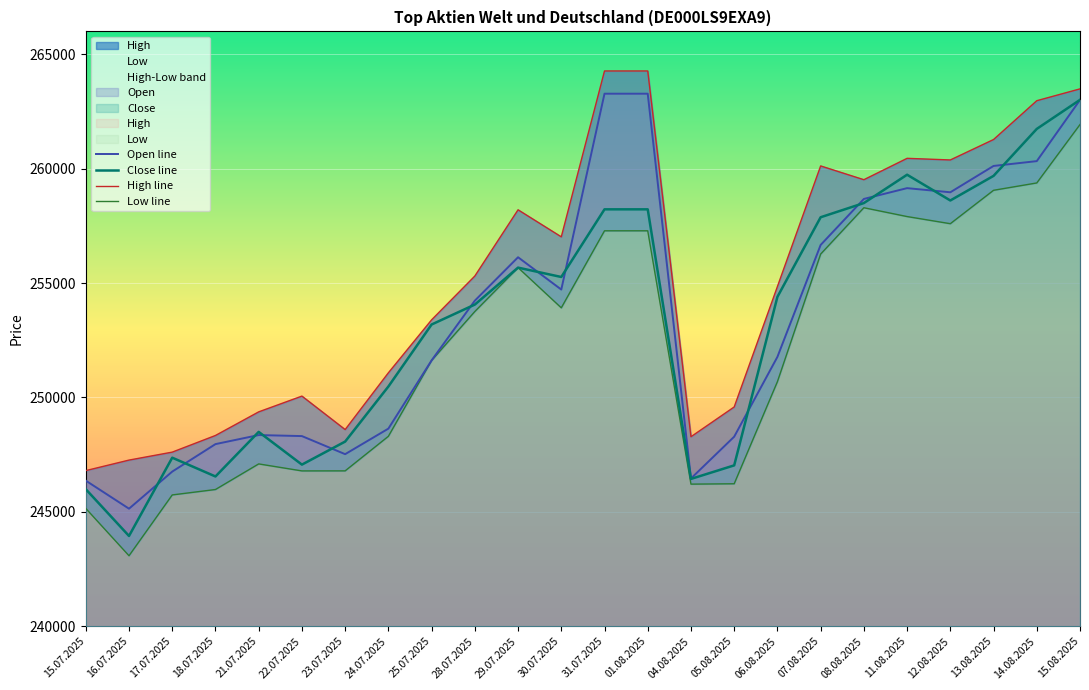

In Open line, how many points are higher than both neighbors (excluding endpoints)?

3